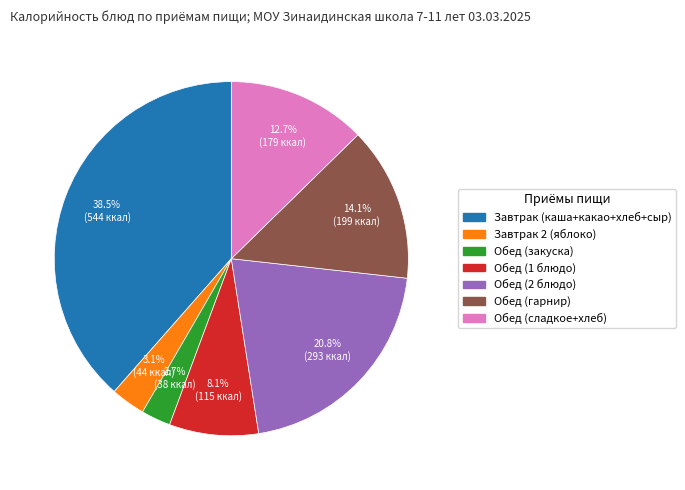

How much of the chart is everything except Завтрак 2 (яблоко)?

96.9%